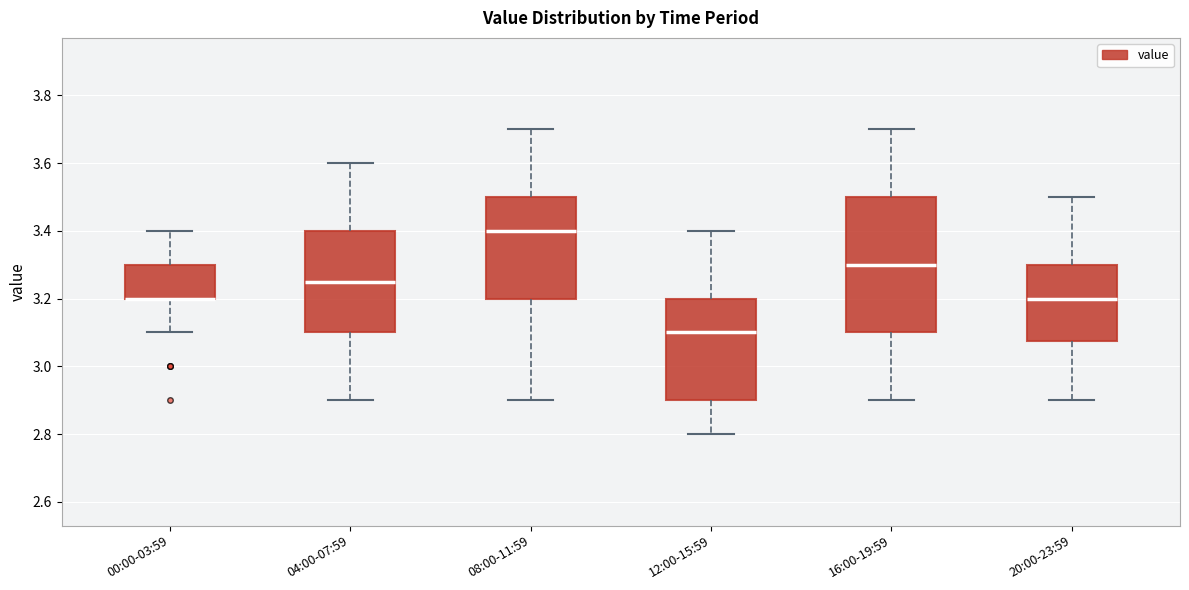

Where does the median line of the box for 16:00-19:59 sit on the y-axis? The values are not printed on the chart, so give them approximately, as read against the axis.

3.30